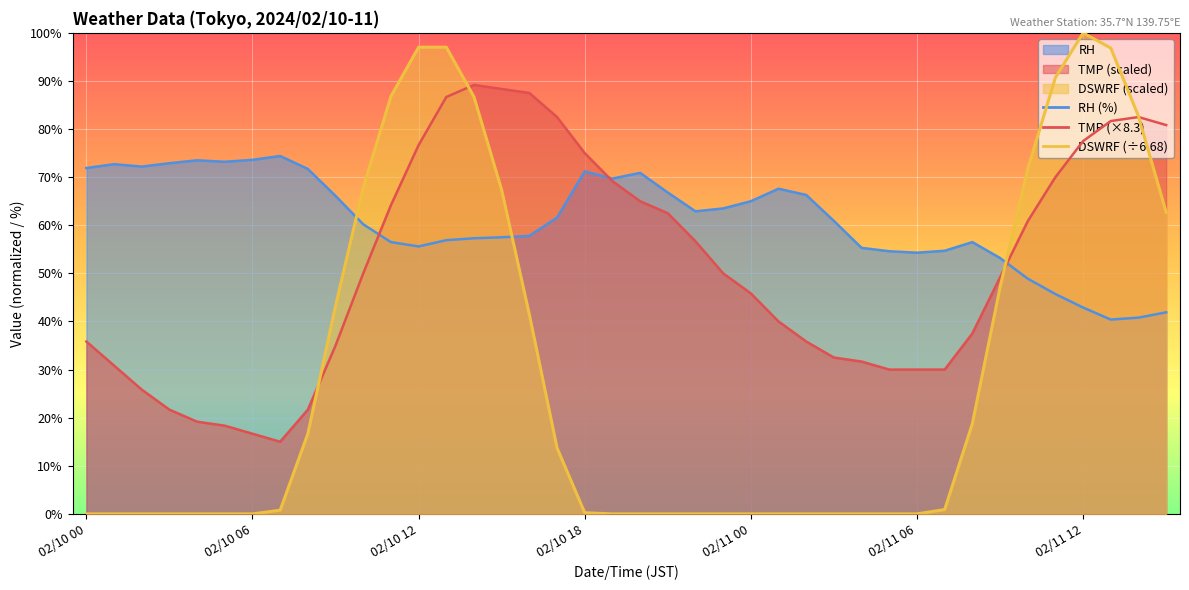

Between 02/10 01 and 02/11 15, which is larger?

02/11 15